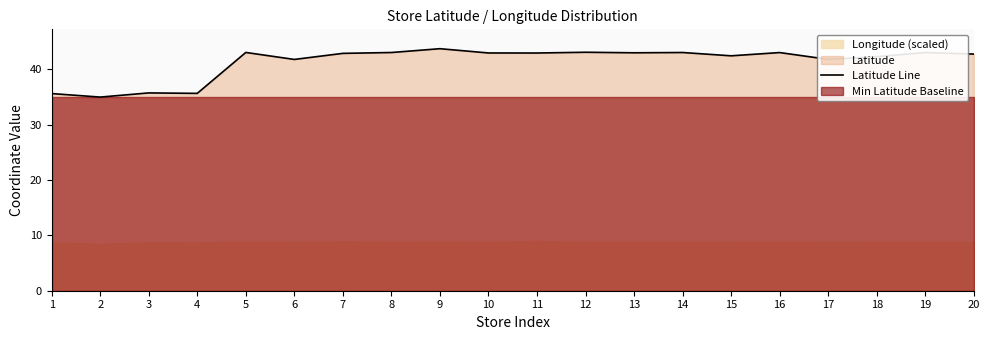

What is the sum of the values at 4 and 19?

78.7